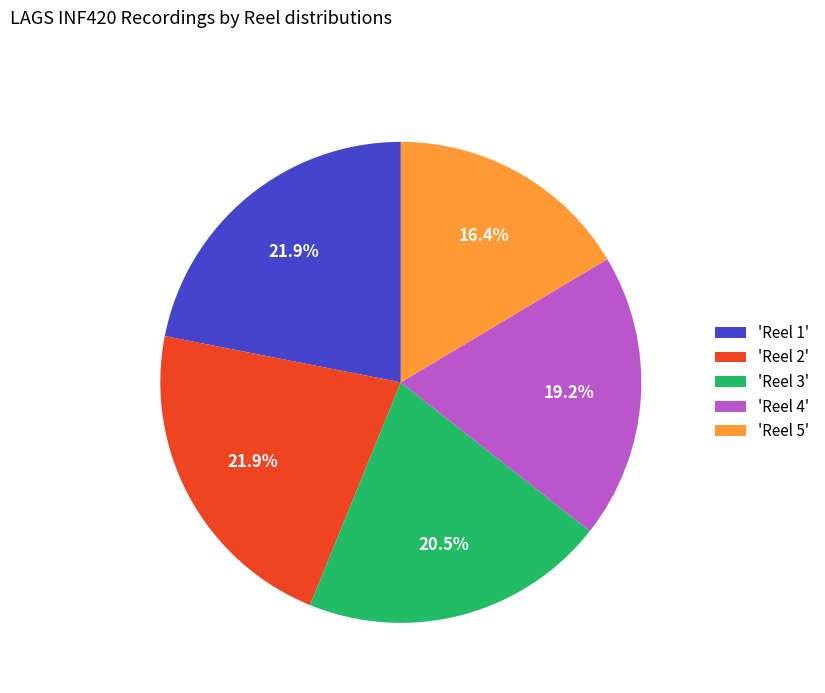

Does 'Reel 2' represent more than half of the total?

No